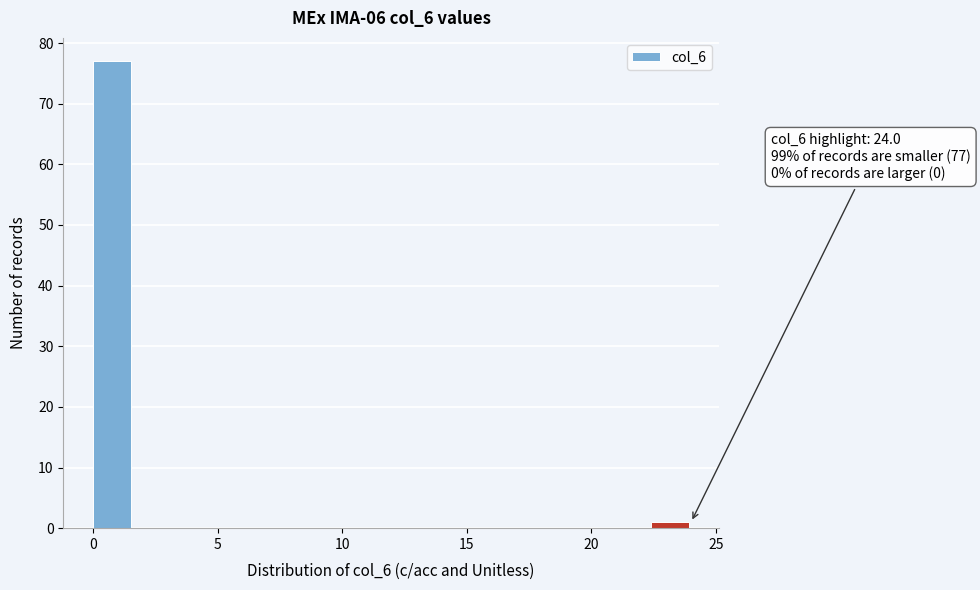

Around what value on the x-axis is the tallest bar? Give the approximate position of its centre, as read against the axis.

1.0